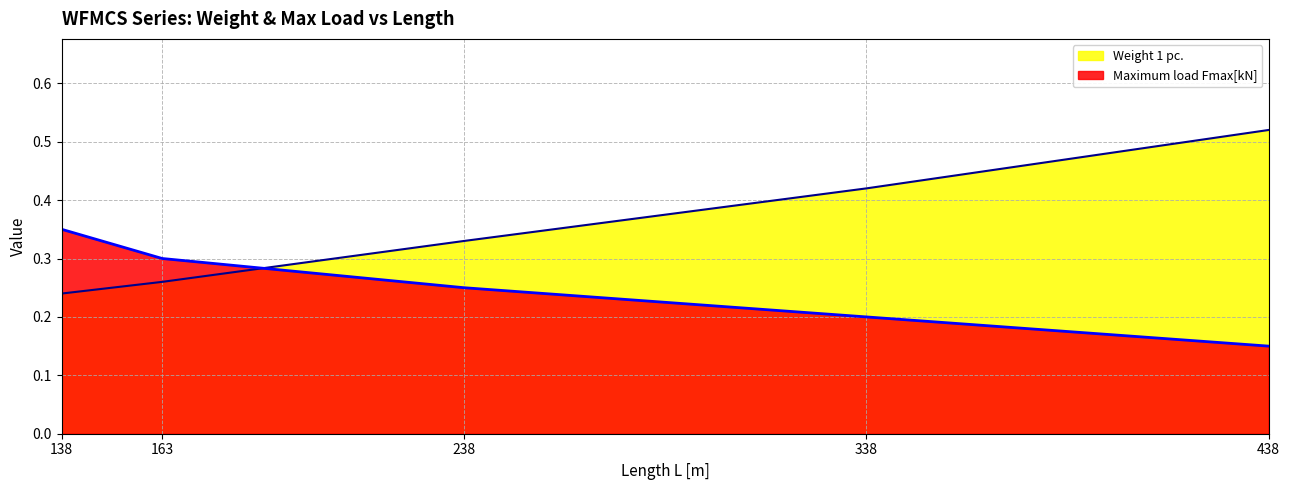

Which series has the widest spread of values?

Weight 1 pc.